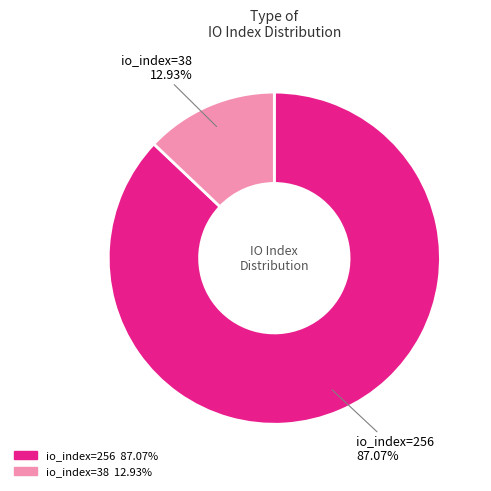

Is it true that io_index=256 is 87% of the pie?

True